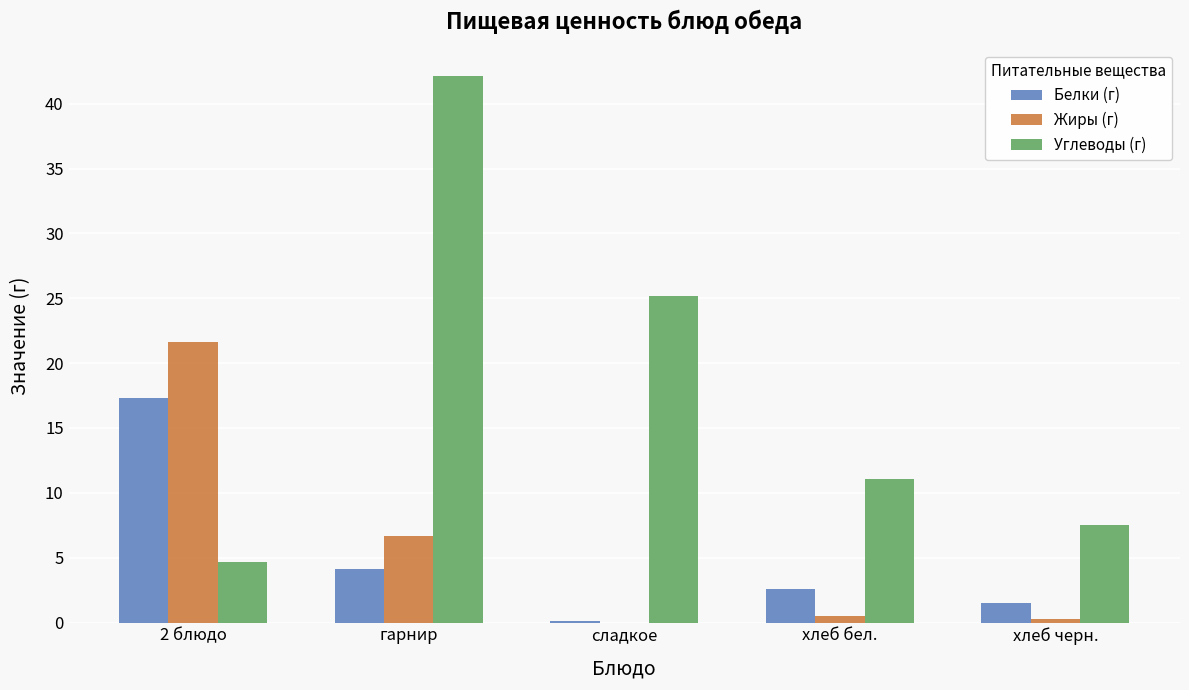

How many values in the Углеводы (г) series exceed 11?

3